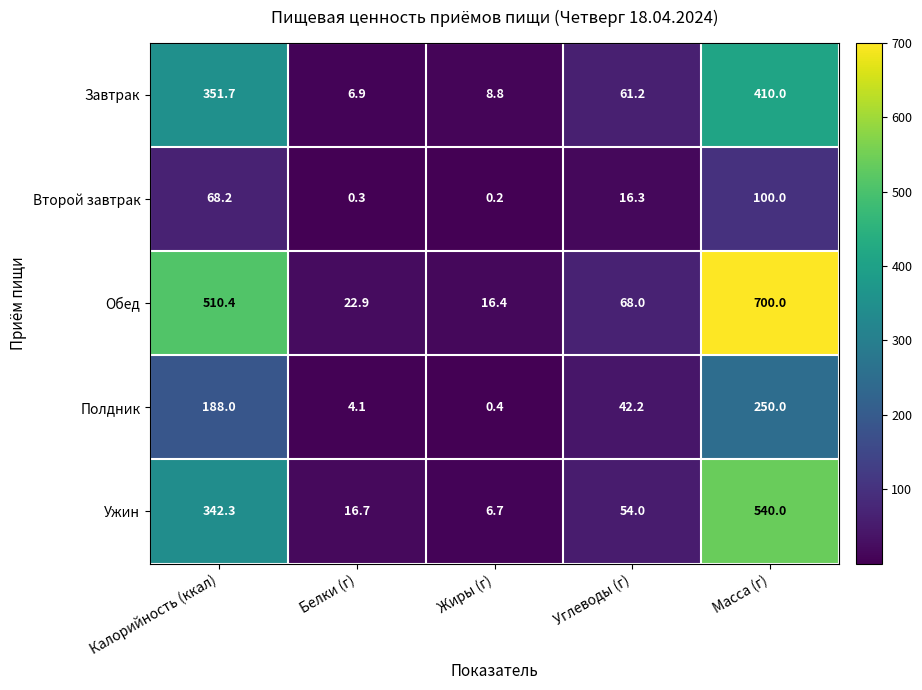

Rank the categories by Ужин value from lowest to highest.

Жиры (г), Белки (г), Углеводы (г), Калорийность (ккал), Масса (г)